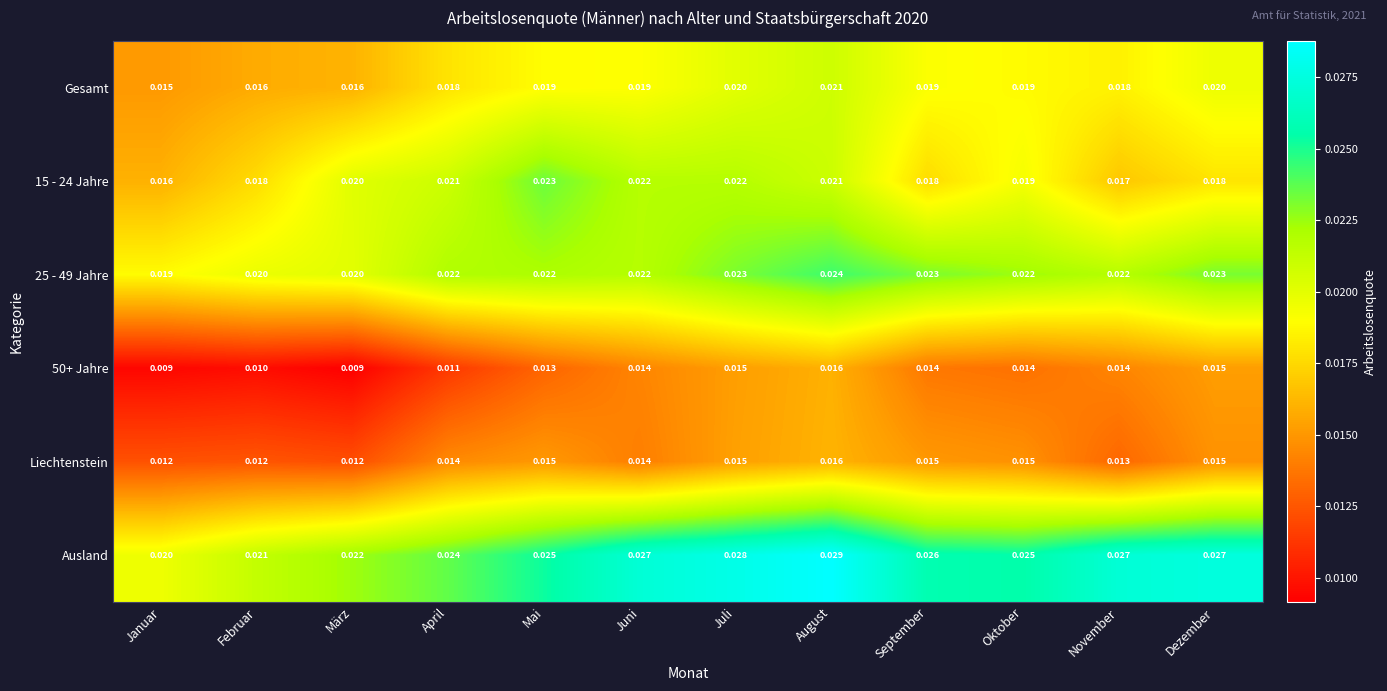

Is the value of Liechtenstein at April greater than the value of Gesamt at Januar?

No